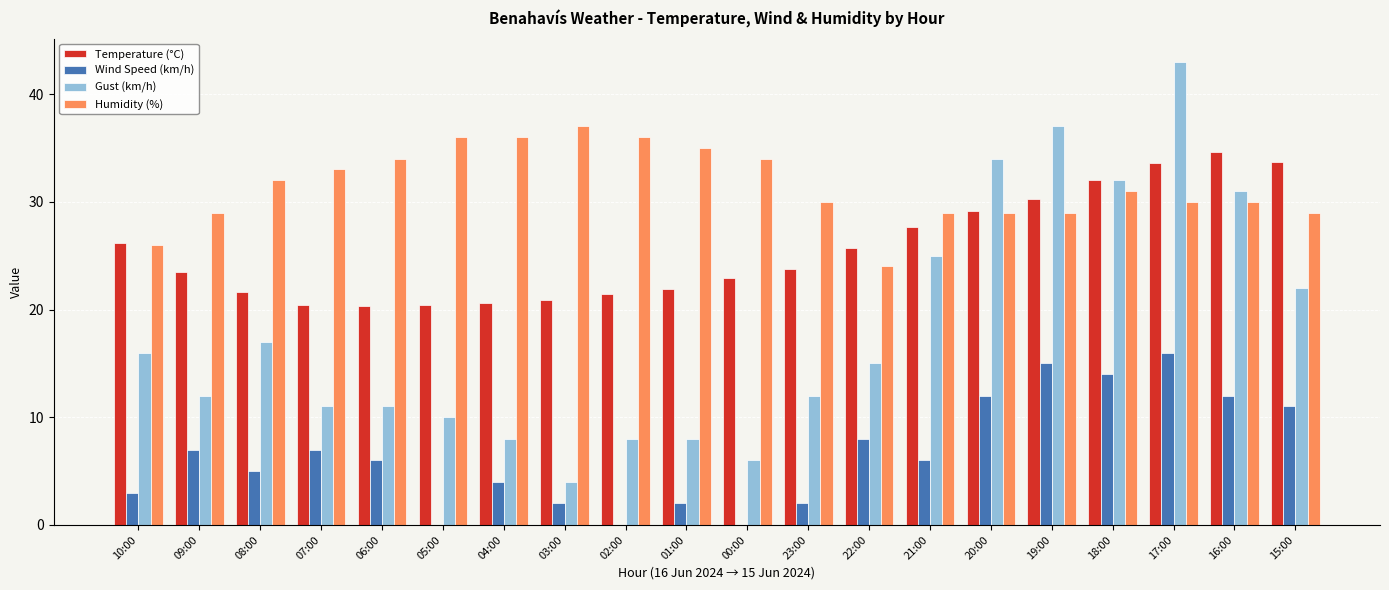

What is the maximum value shown in the chart?

43.0